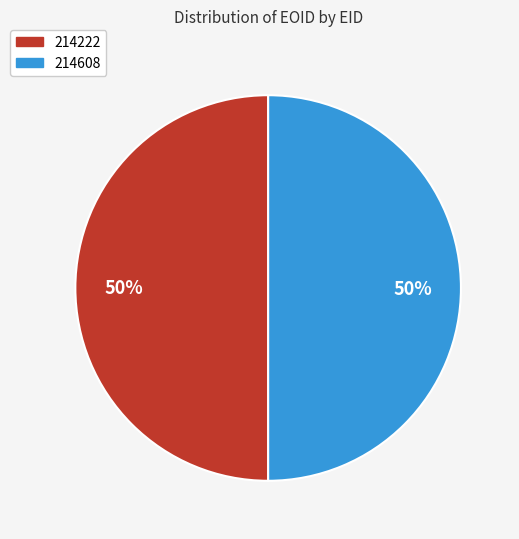

Is the sum of 214222 and 214608 greater than half?

Yes